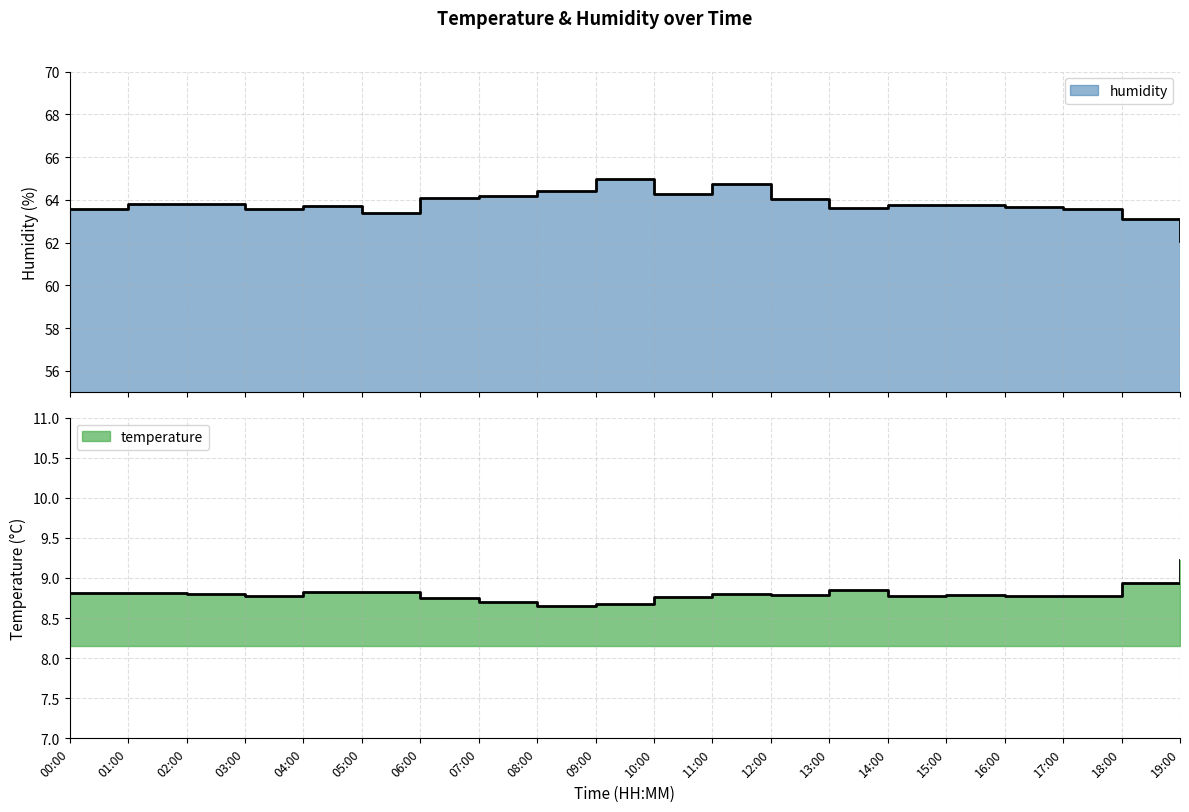

What is the label of the 1st point from the right?

19:00